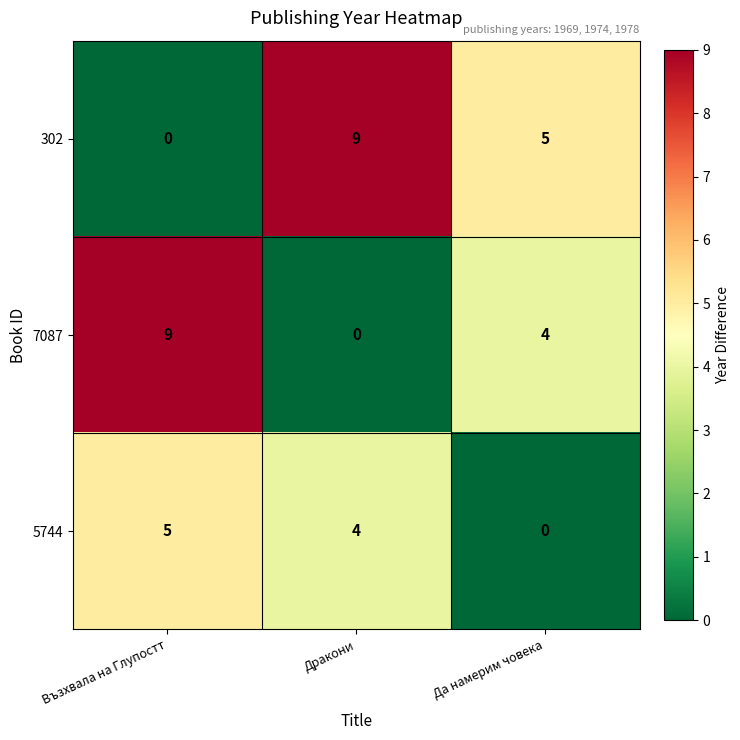

How many categories are shown in the chart?

3